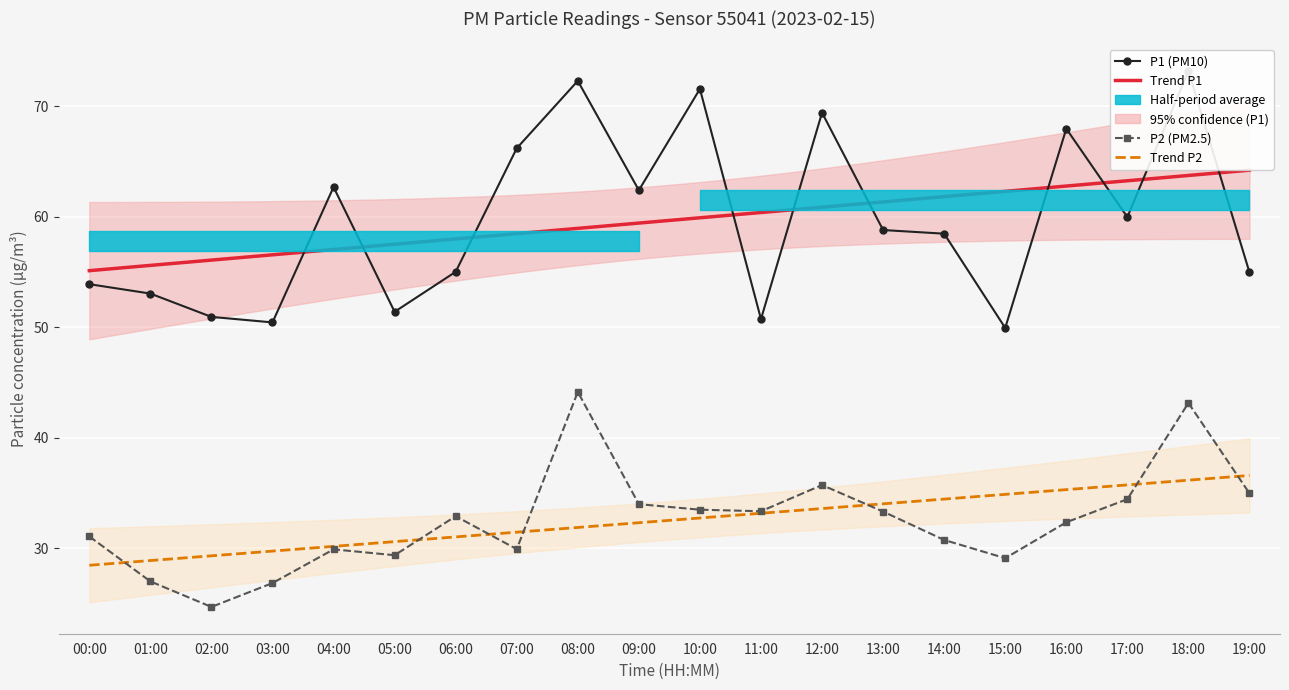

At how many categories does at least one series exceed 68?

4